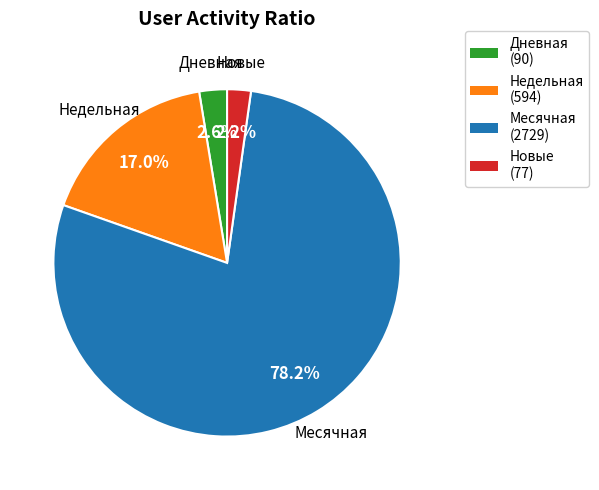

What is the ratio of the value at Недельная to the value at Новые?

7.7